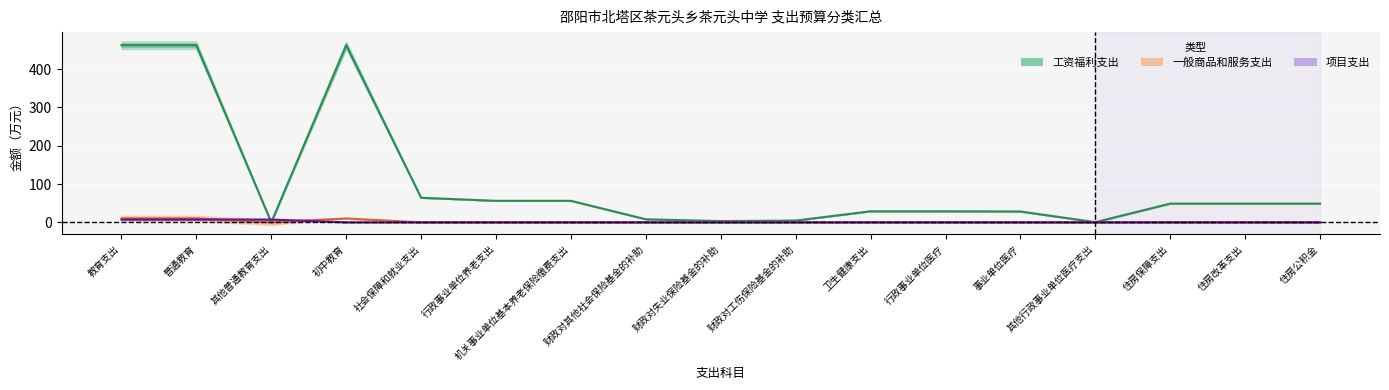

Where do 工资福利支出 and 项目支出合计 first cross each other?

普通教育 and 其他普通教育支出